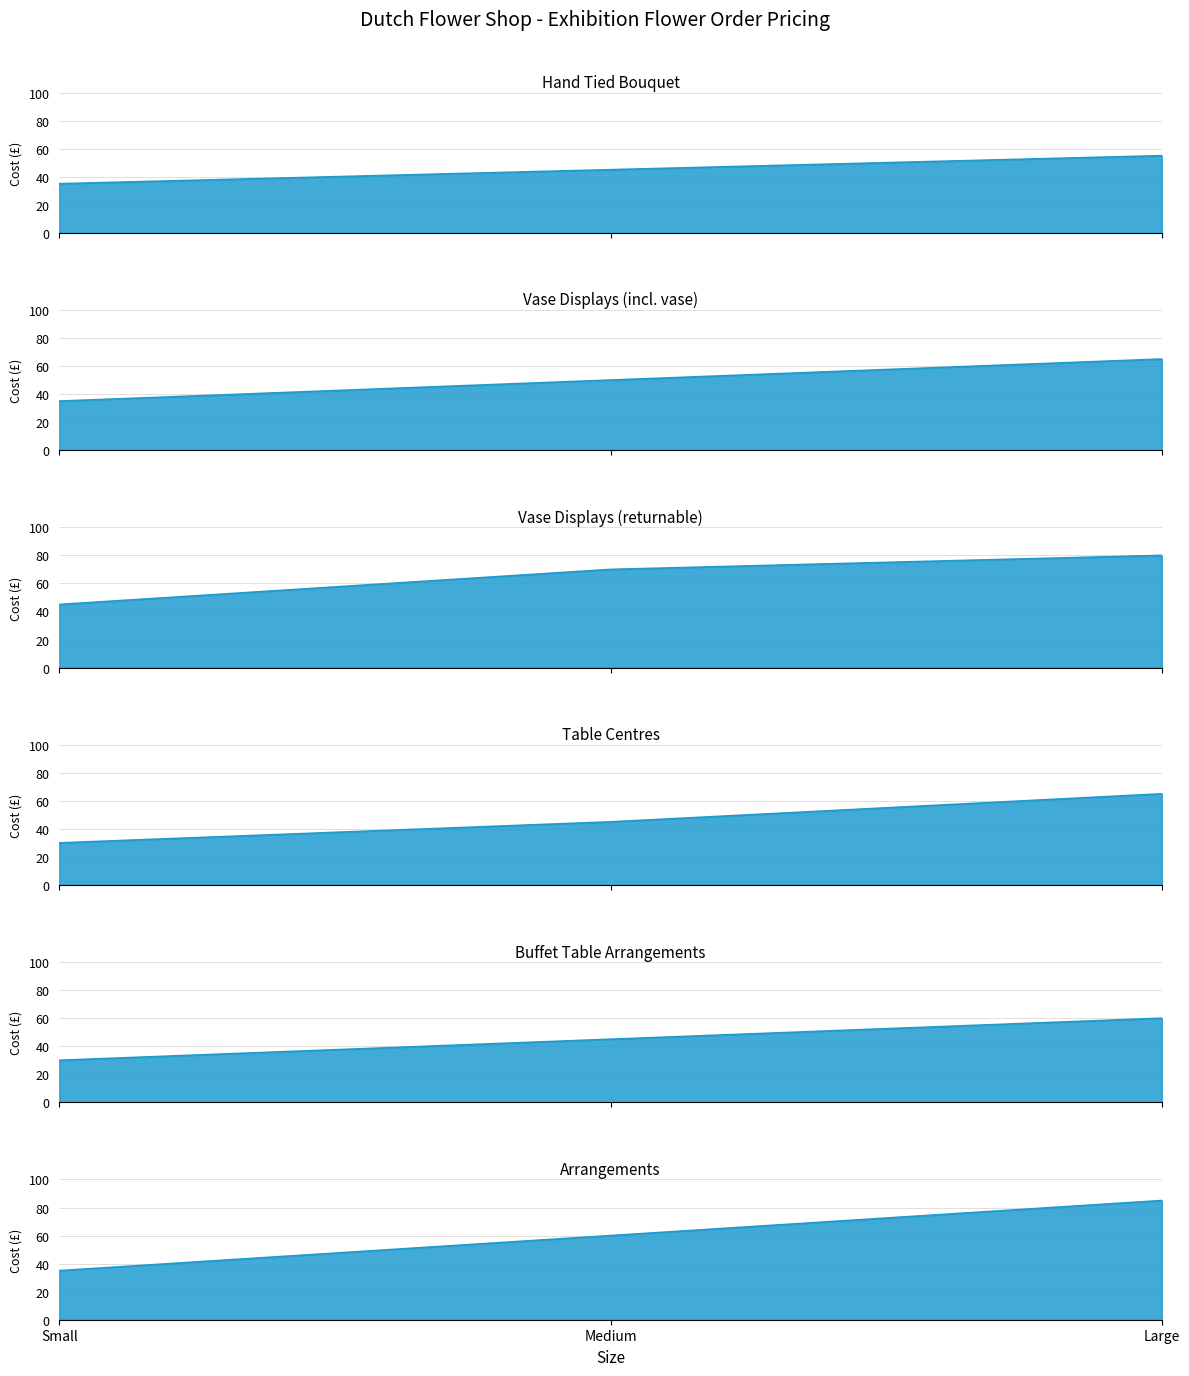

Count the Vase Displays (incl. vase) values in the range 35 to 65.

3